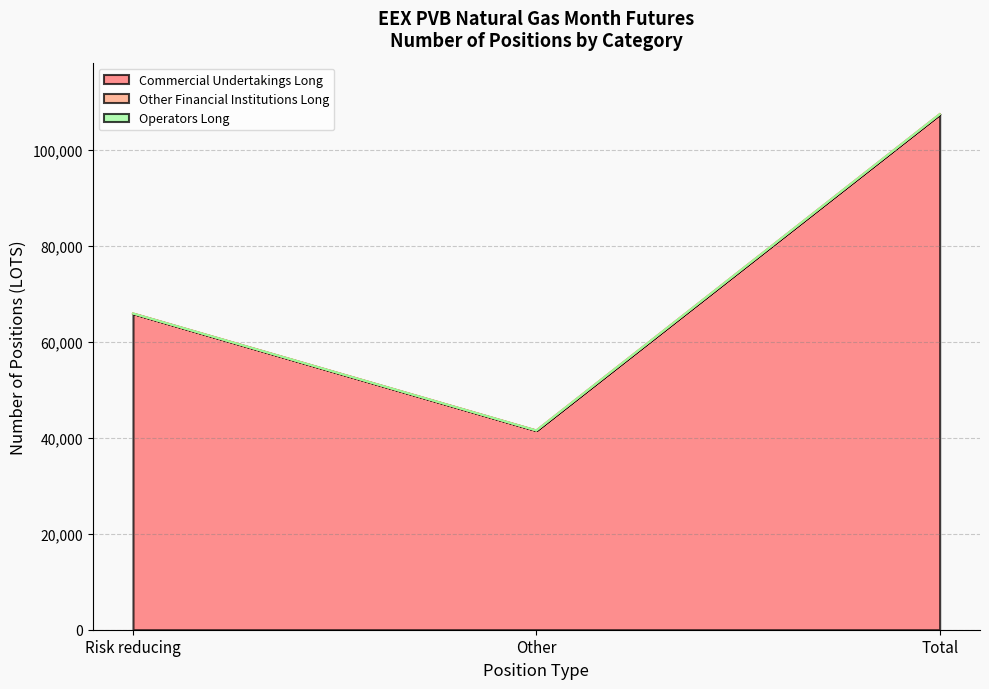

How many lines are shown in the chart?

3